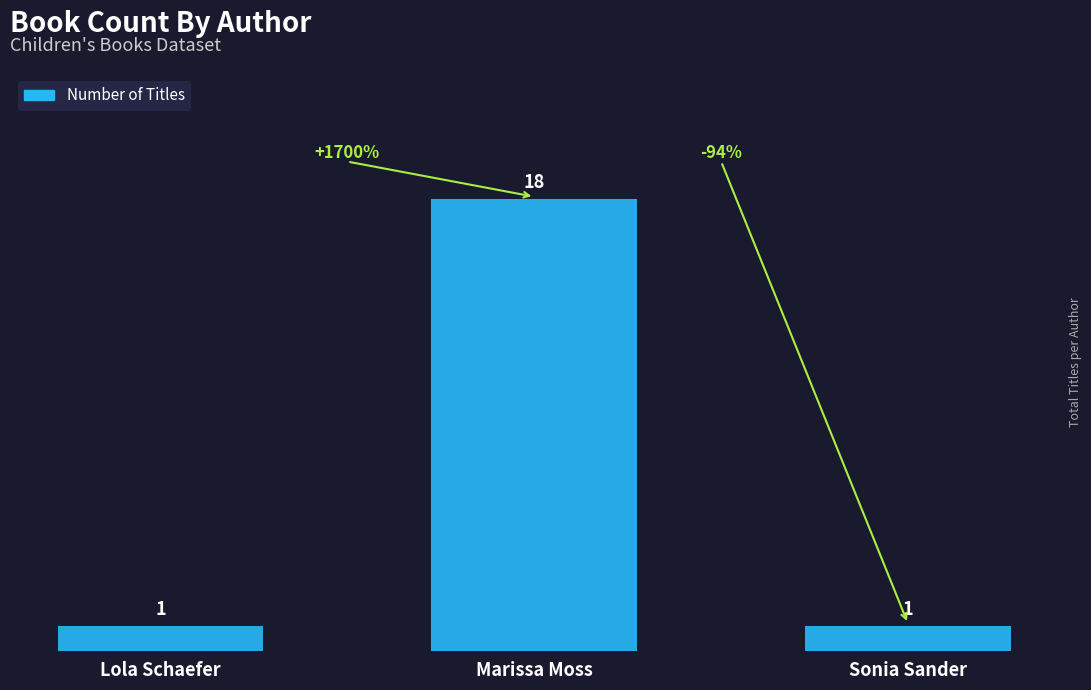

What is the ratio of the value at Sonia Sander to the value at Marissa Moss?

0.1